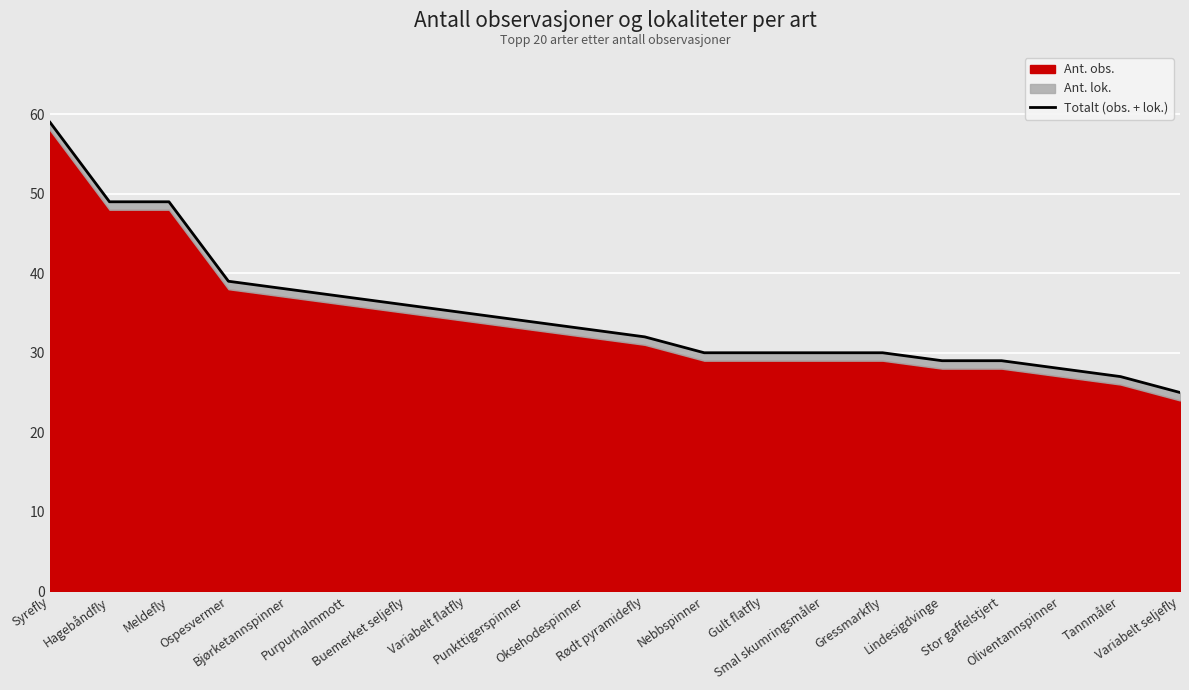

What is the difference between the values at Hagebåndfly and Punkttigerspinner?

15